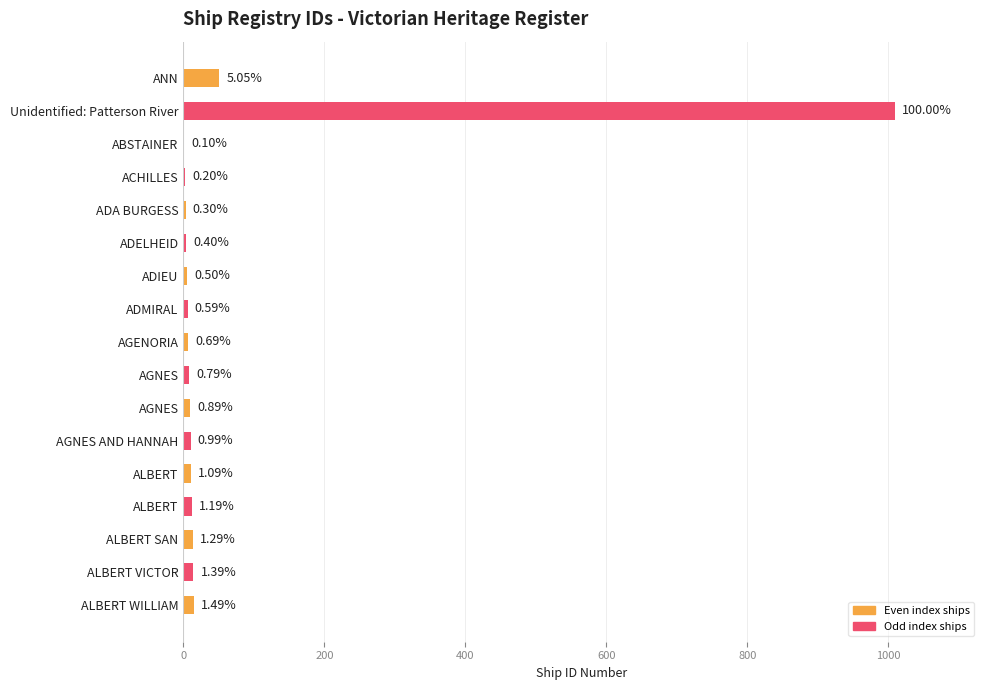

Are the bars horizontal?

Yes